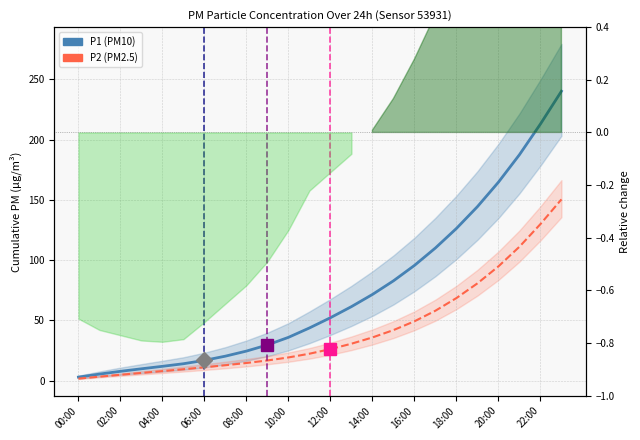

Where does the P2 (PM2.5) series first go above 26?

12:00